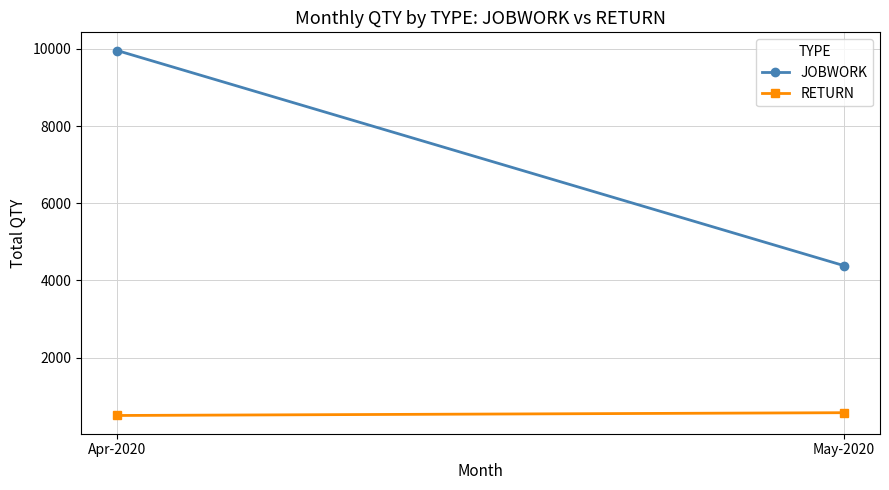

Which label corresponds to the largest value in the chart?

Apr-2020